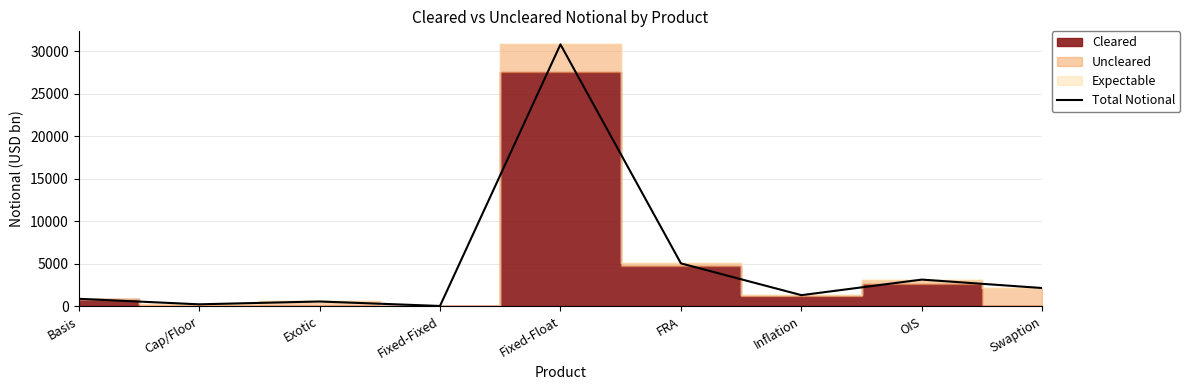

What position from the right is Inflation?

3